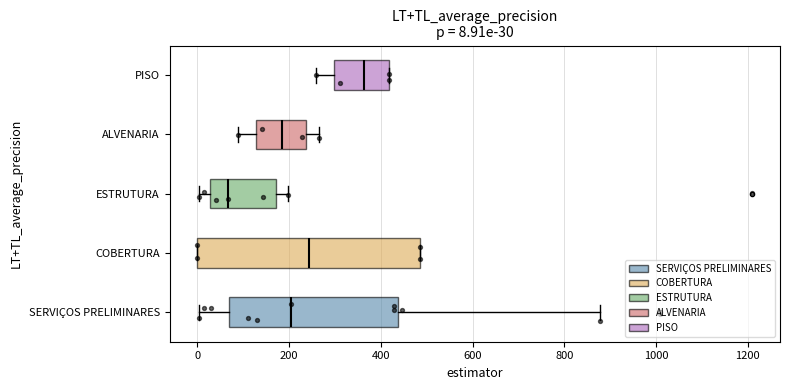

Which box's median line is the furthest to the left?

ESTRUTURA